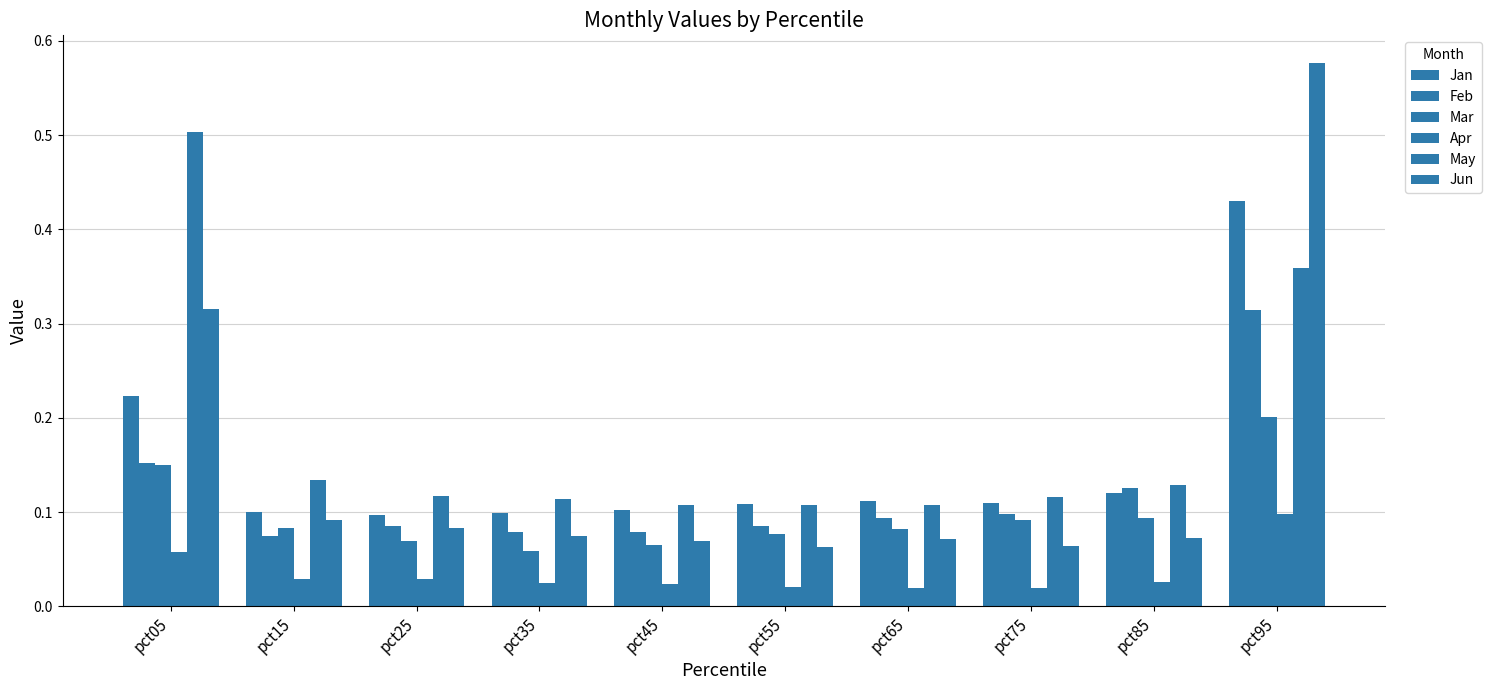

How many bars are there in each group?

6